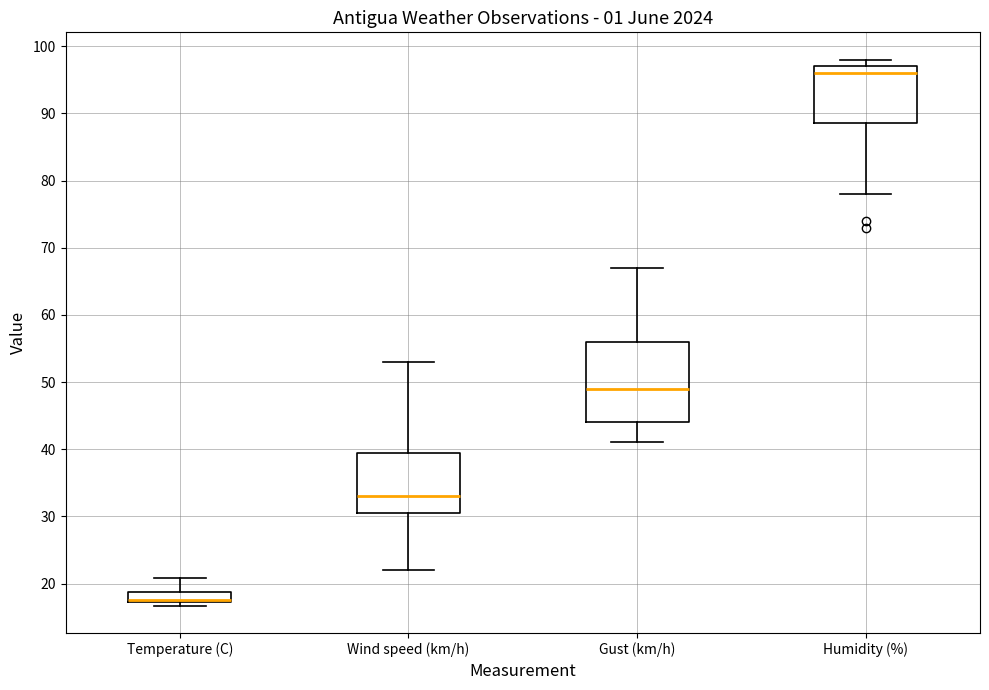

Which box has the highest median line?

Humidity (%)